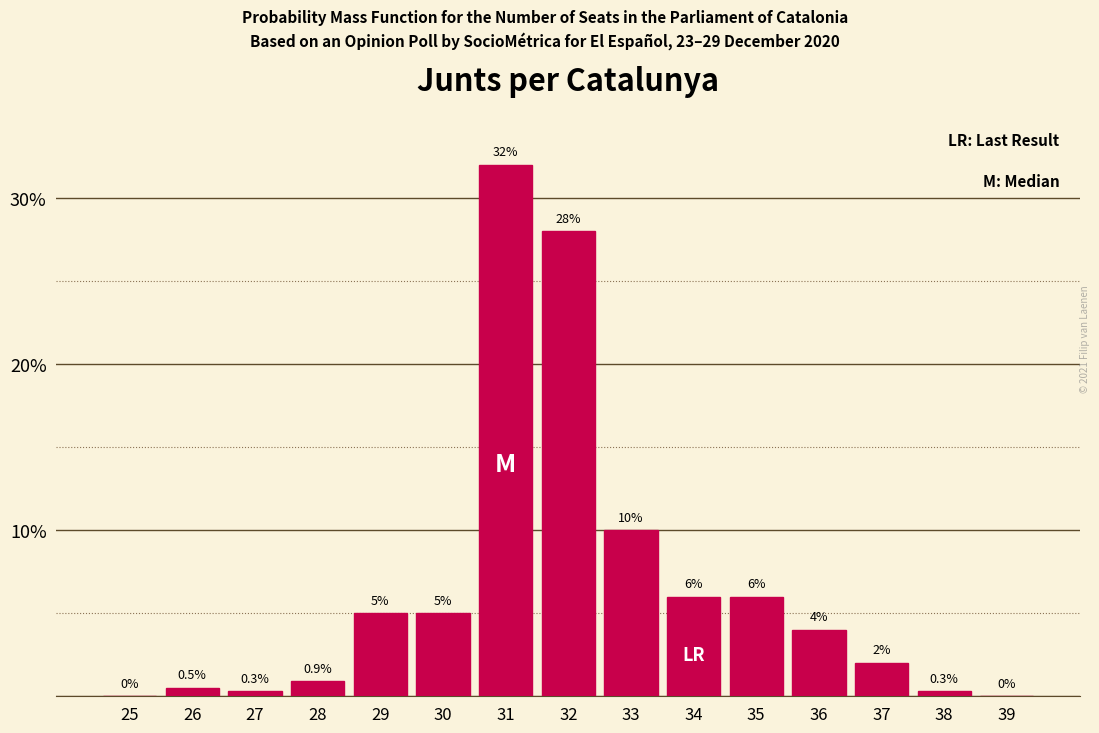

Reading right to left, extract all data points from this chart.

39=0.0	38=0.3	37=2.0	36=4.0	35=6.0	34=6.0	33=10.0	32=28.0	31=32.0	30=5.0	29=5.0	28=0.9	27=0.3	26=0.5	25=0.0